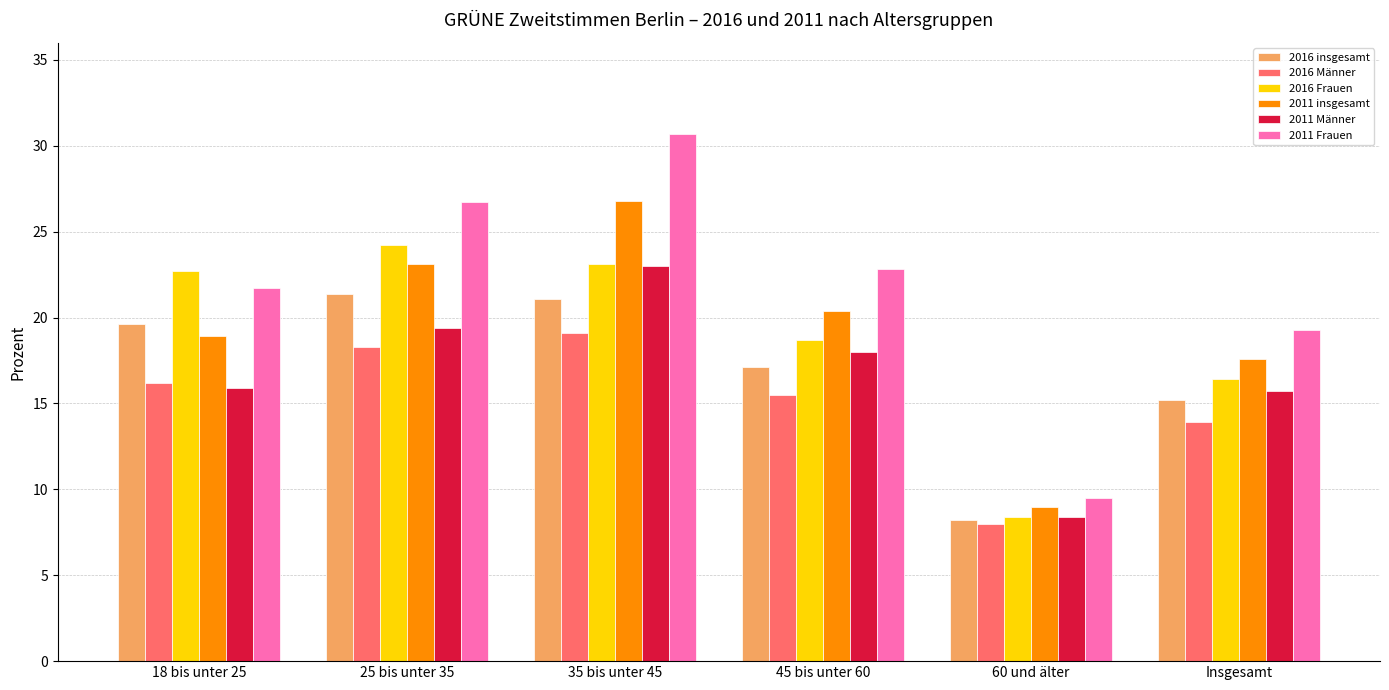

Which label corresponds to the largest value in the chart?

35 bis unter 45